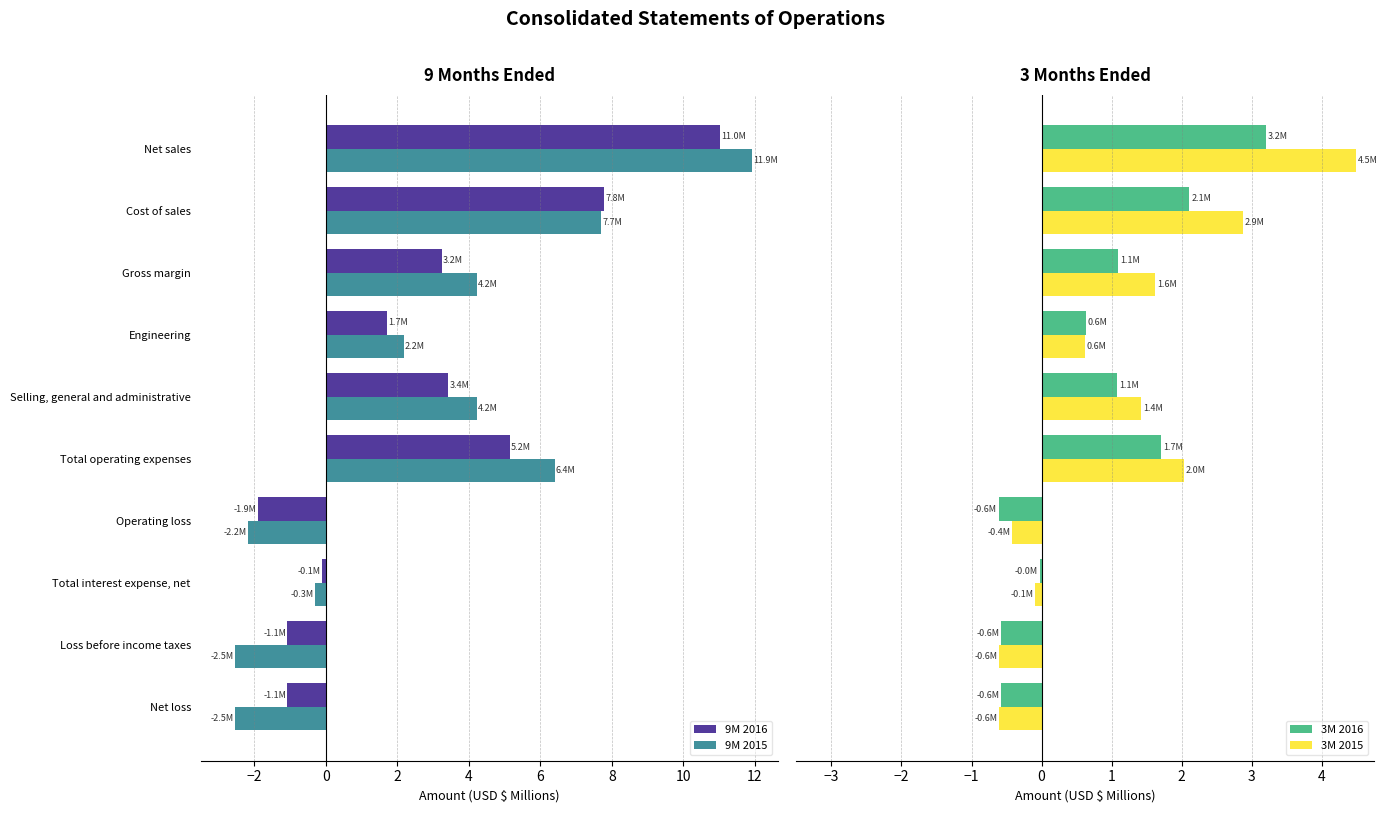

List the labels in order of 9M 2016 value, smallest first.

Operating loss, Net loss, Loss before income taxes, Total interest expense, net, Engineering, Gross margin, Selling, general and administrative, Total operating expenses, Cost of sales, Net sales